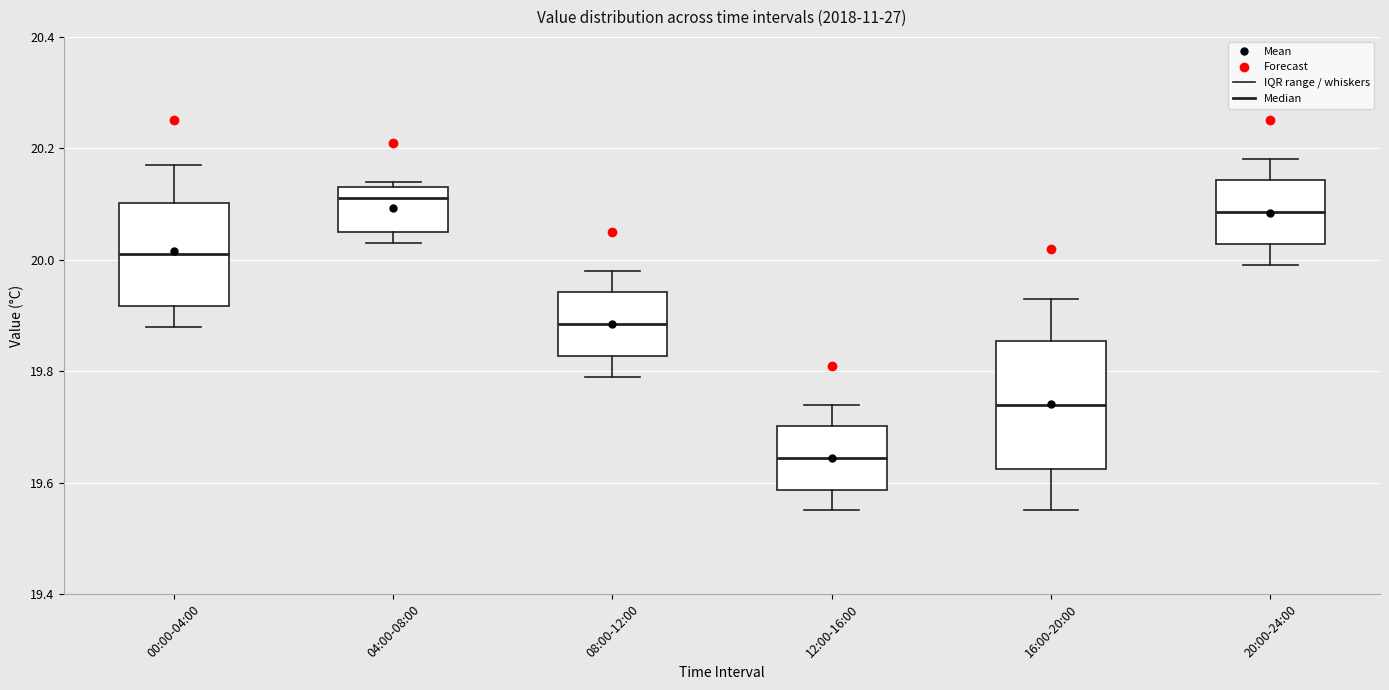

Which box has the highest median line?

04:00-08:00